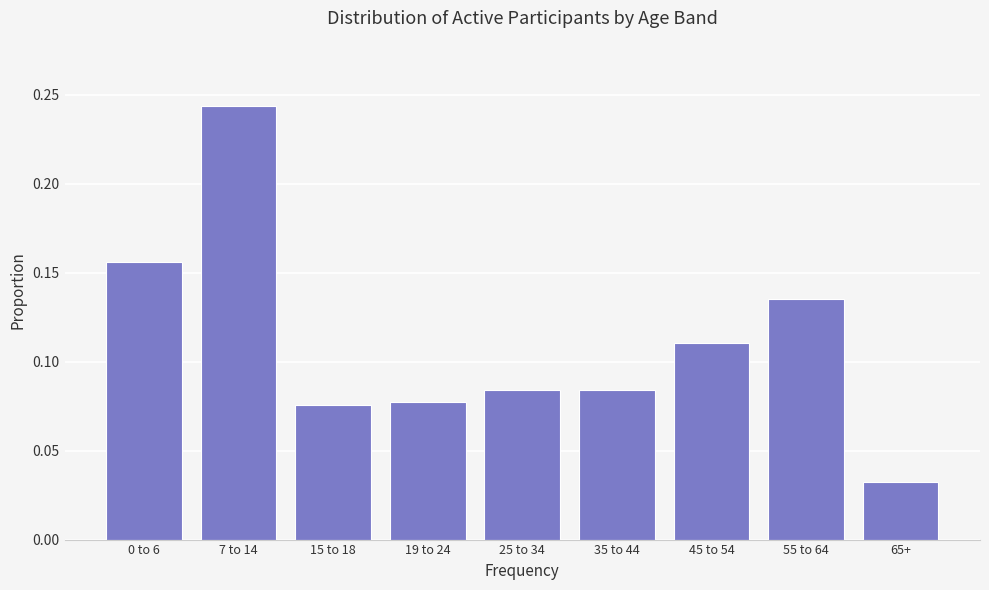

What position from the left is 65+?

9